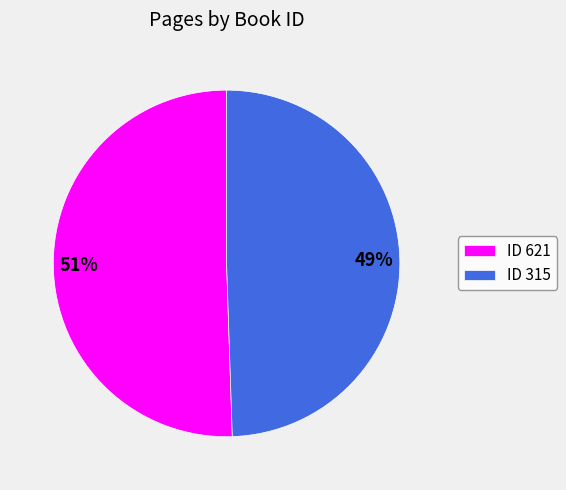

Is it true that ID 315 is 44% of the pie?

False